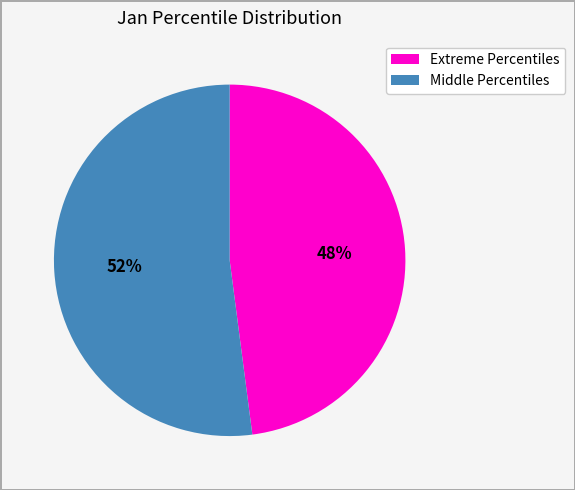

Is there a majority slice in this chart?

Yes